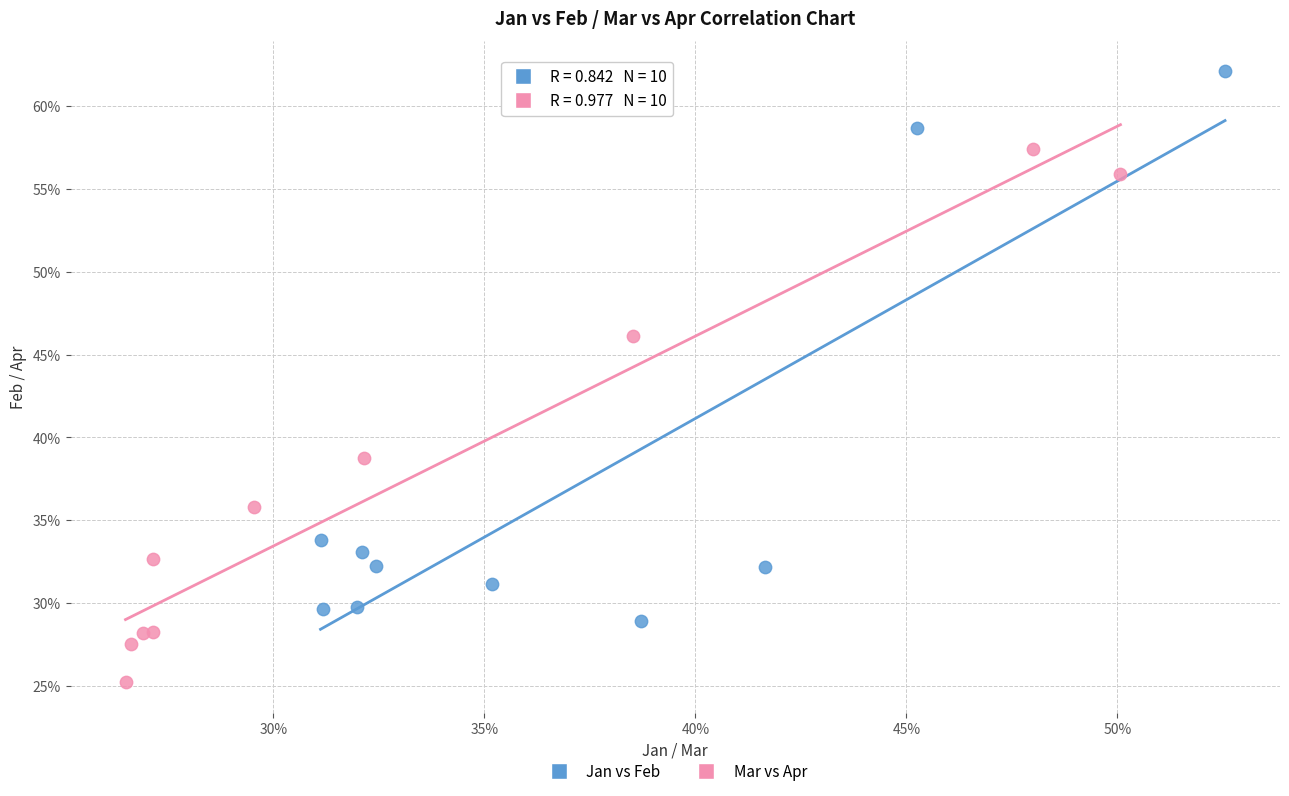

Which series reaches the maximum Y coordinate?

Jan vs Feb